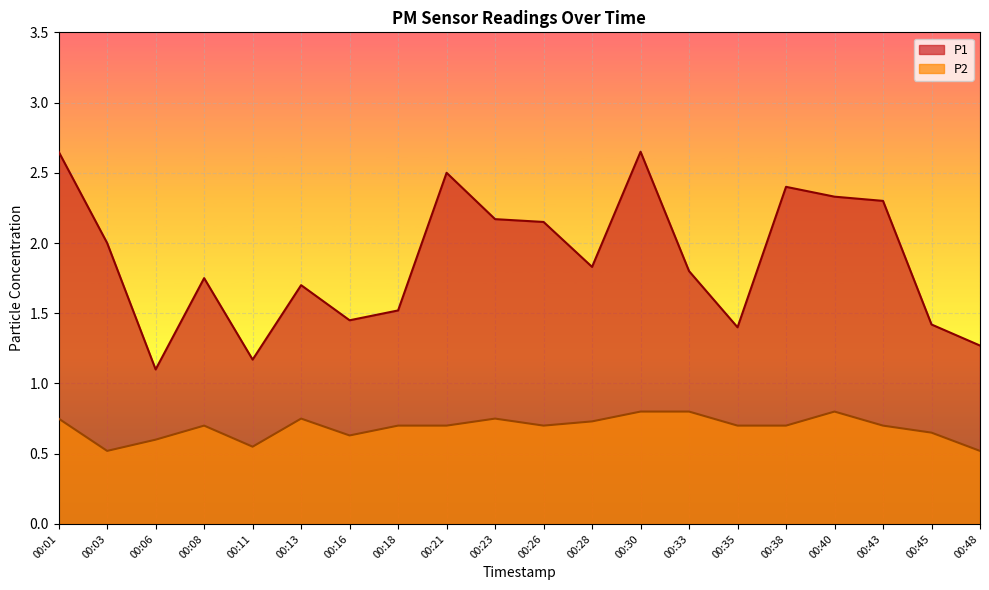

Rank the series at 00:43 from lowest to highest value.

P2, P1